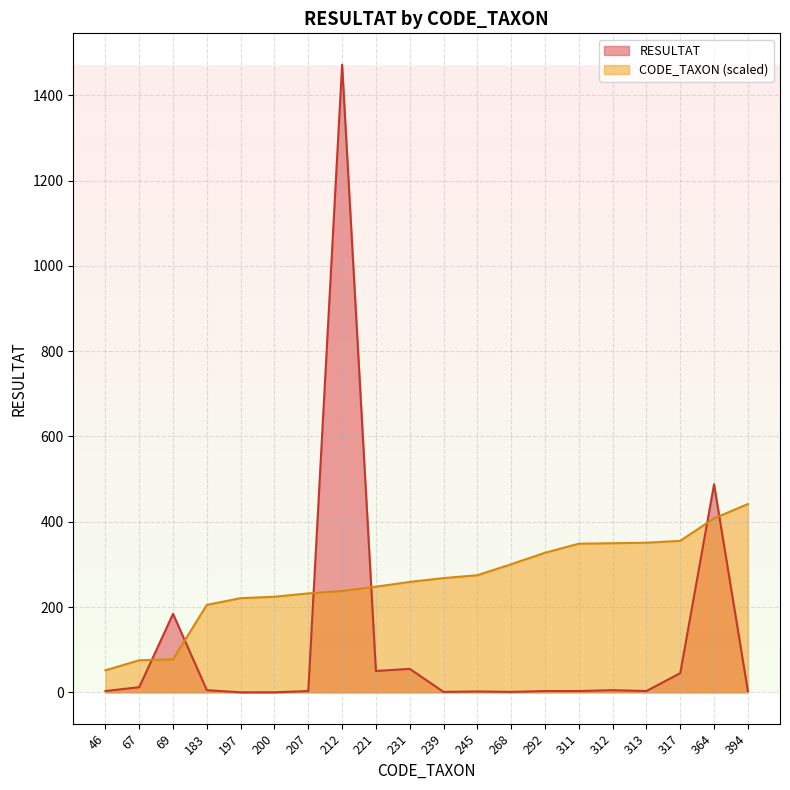

Which series changed the most between 46 and 394?

CODE_TAXON (scaled)